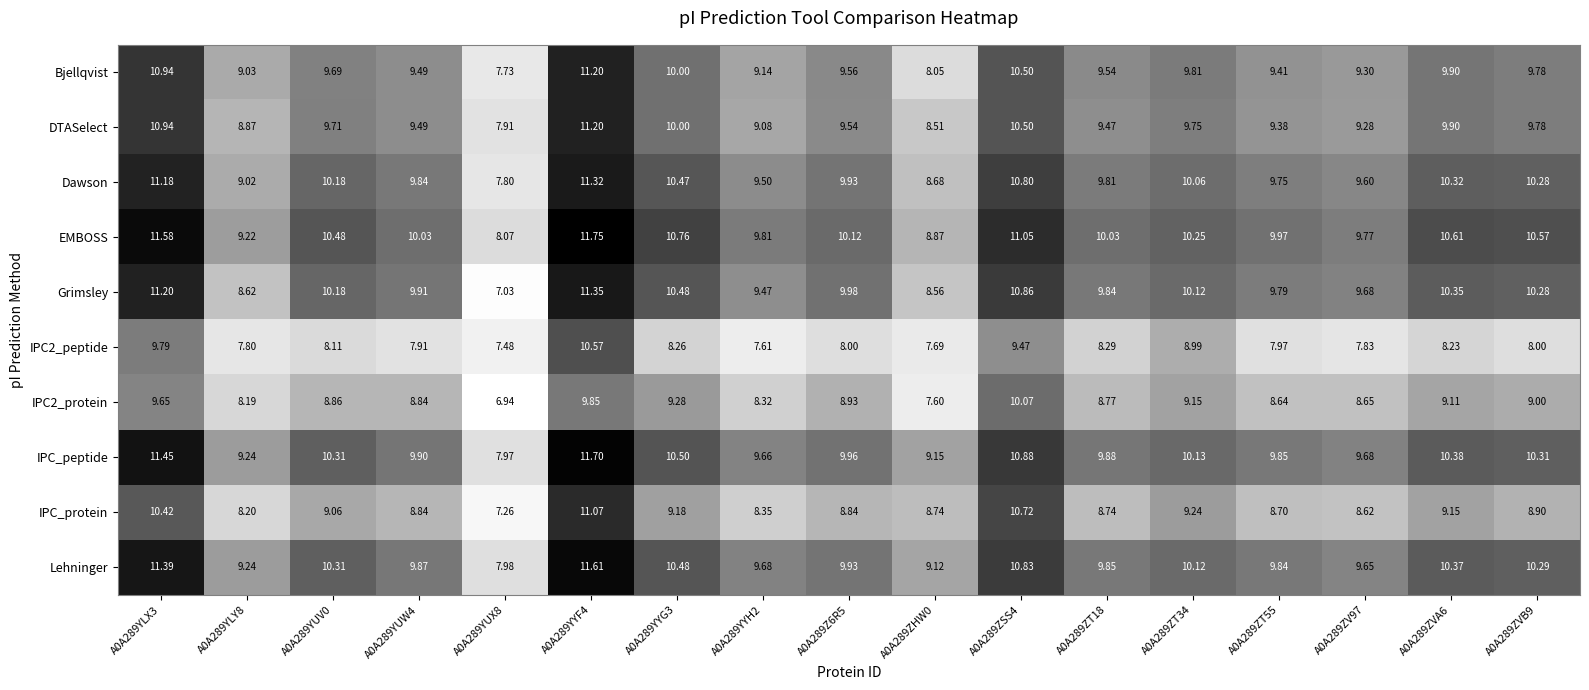

Which series has the largest range (max minus min)?

Grimsley